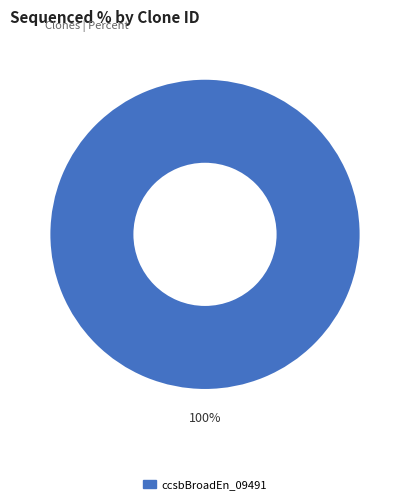

To the nearest percent, what percentage of the pie is ccsbBroadEn_09491?

100%